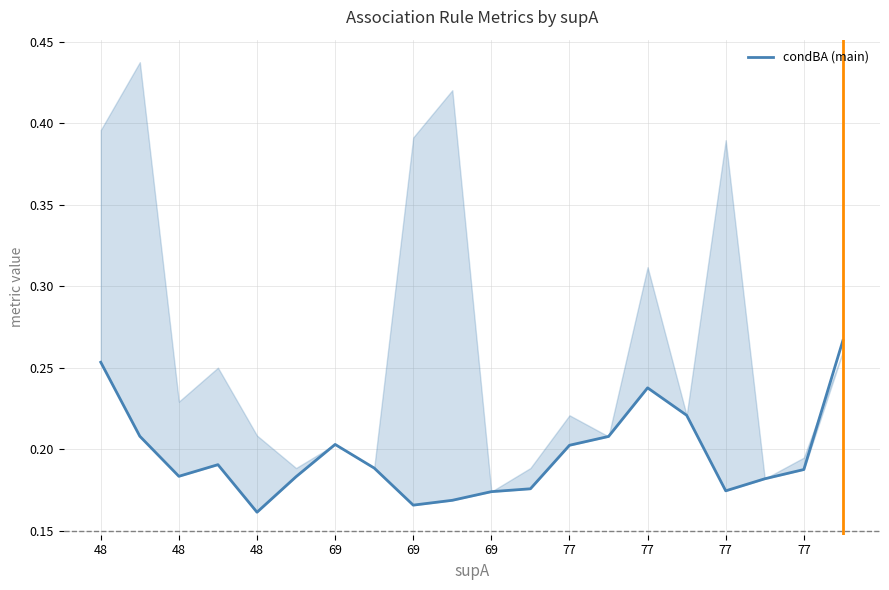

Is it true that the value at 69 is 0.2?

True